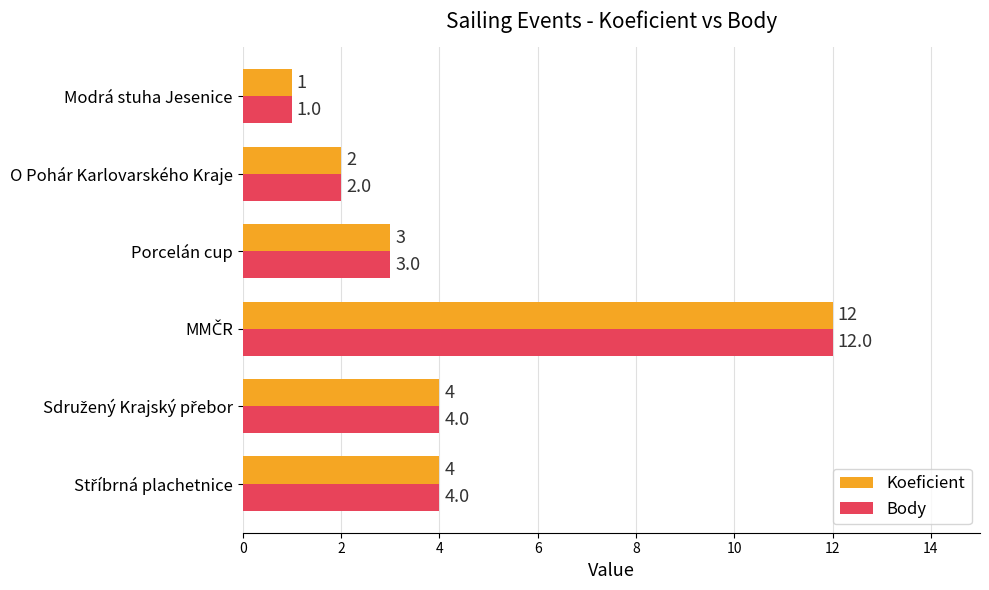

Is it true that Koeficient equals 1 at Modrá stuha Jesenice?

True